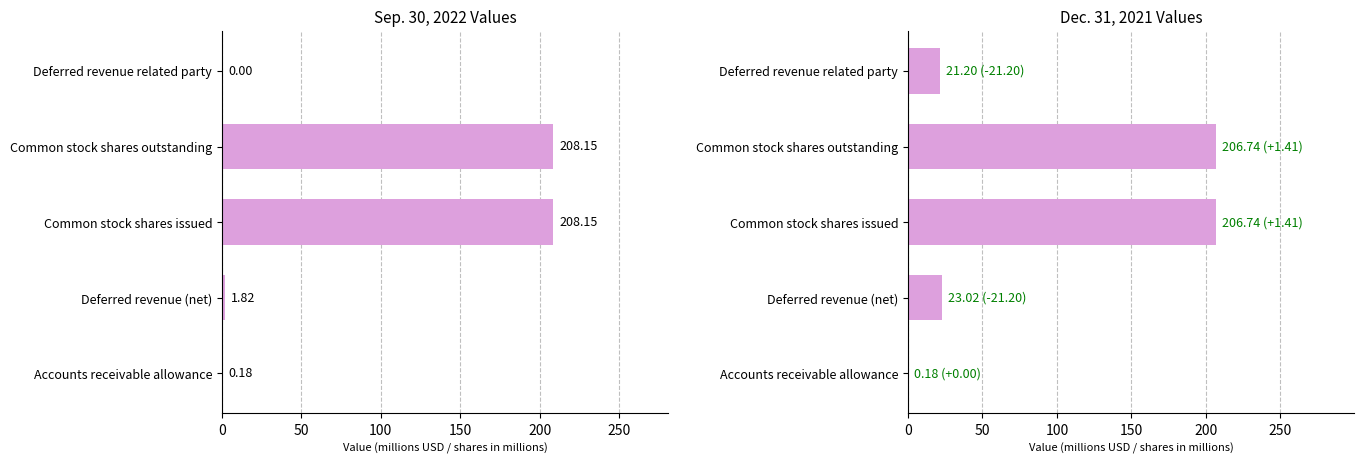

At how many categories does at least one series exceed 127?

2